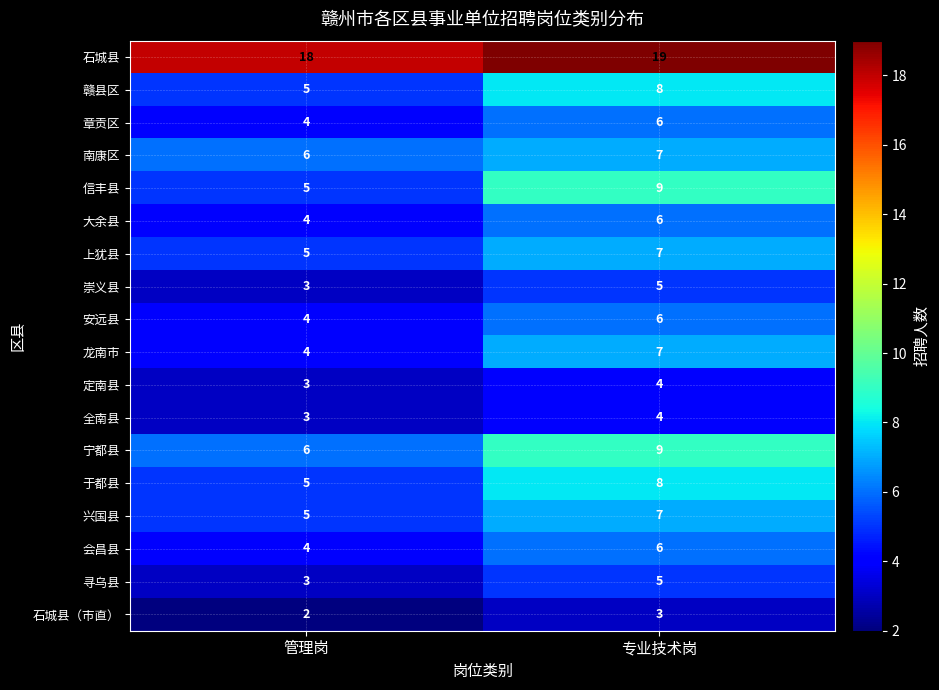

What is the total value across all series at 专业技术岗?

126